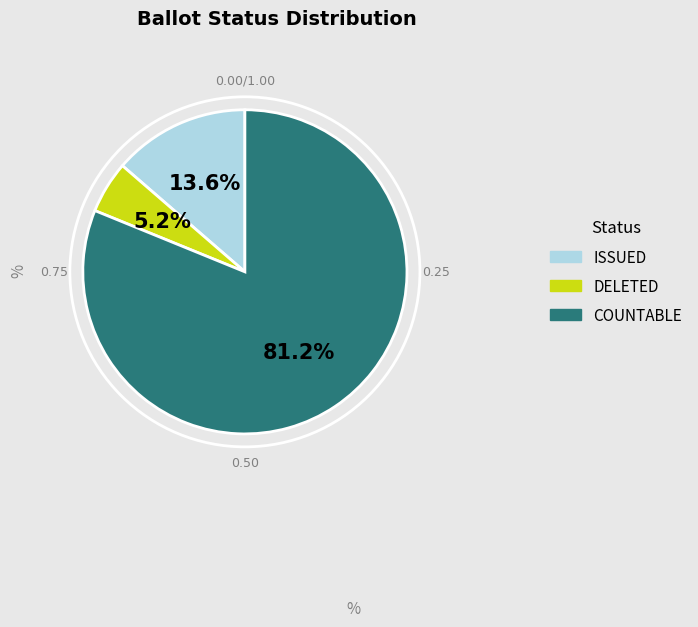

Approximately how many times larger is the value at DELETED compared to COUNTABLE?

0.1